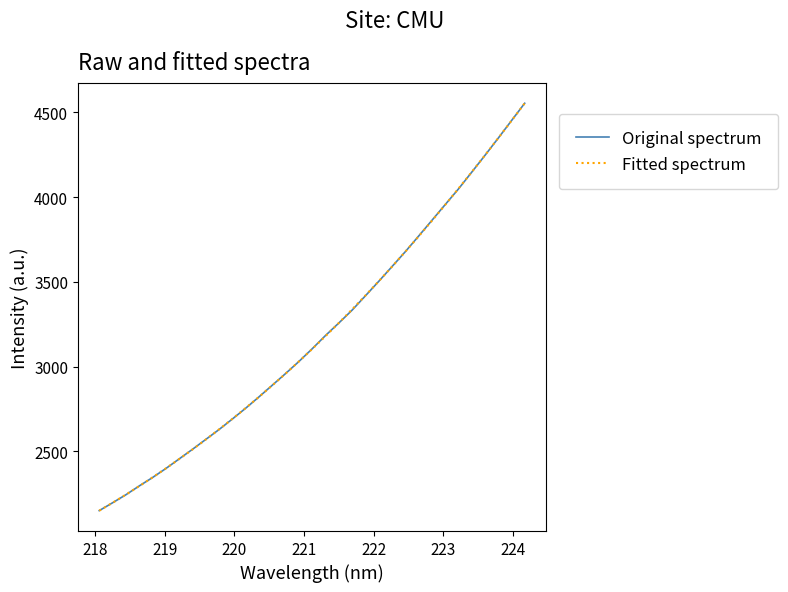

Reading left to right, transcribe all the data shown in this chart.

Original spectrum: 2151.3	2197.4	2244.8	2296.5	2346.2	2399.2	2455.9	2512.5	2570.7	2629.2	2691.2	2754.9	2821.7	2890.4	2959.2	3030.1	3105.1	3183.2	3256.9	3332.8	3417.1	3502.2	3589.4	3677.0	3768.8	3861.5	3954.6	4046.9	4145.8	4245.3	4347.0	4450.3	4553.4
Fitted spectrum: 2151.0	2197.4	2245.6	2295.4	2346.9	2400.1	2455.0	2511.6	2570.0	2630.2	2692.1	2756.0	2821.7	2889.3	2958.9	3030.5	3104.0	3179.6	3257.3	3337.1	3418.9	3502.9	3588.9	3676.9	3767.0	3859.1	3953.2	4049.1	4146.8	4246.1	4347.1	4449.5	4553.3